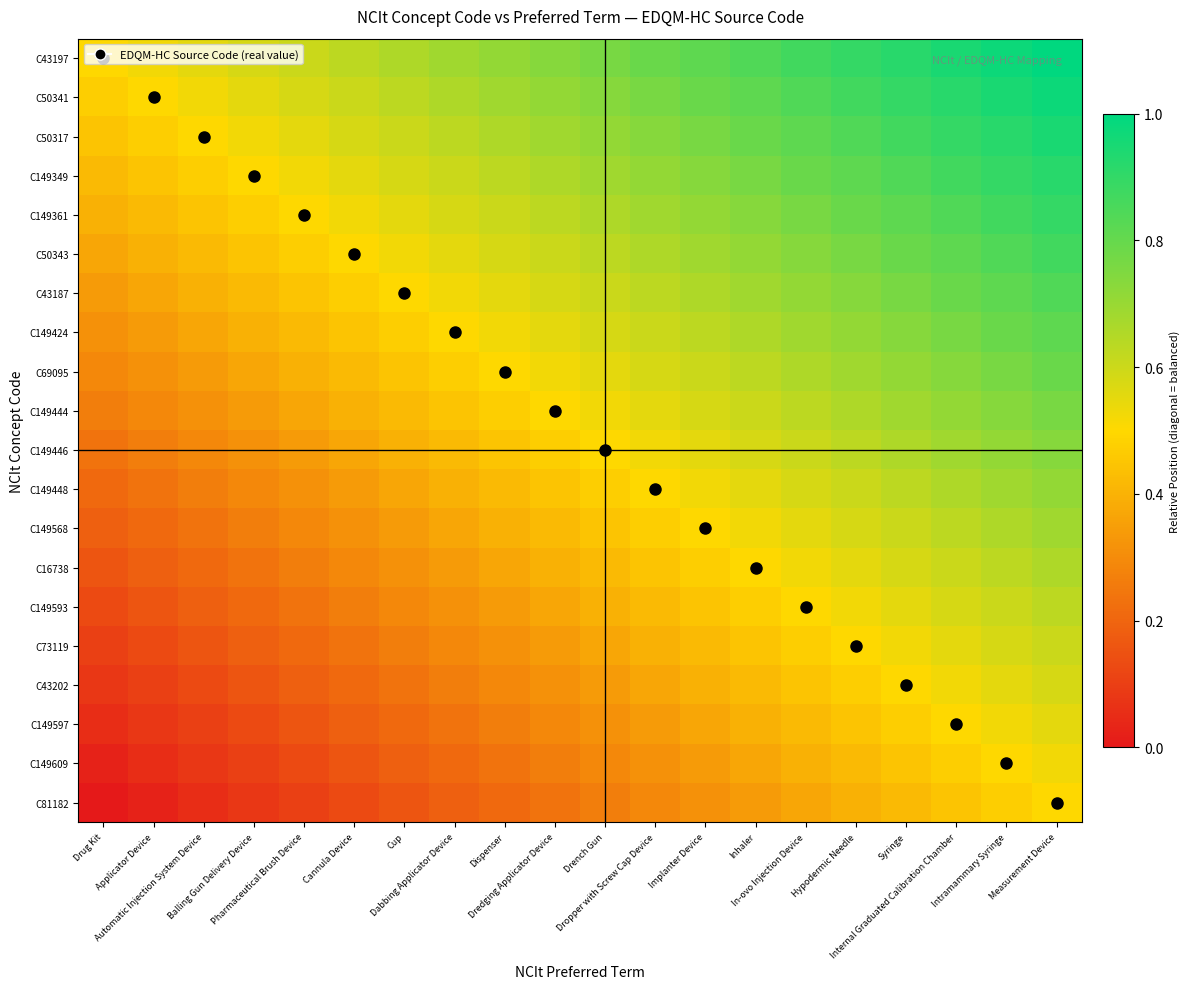

At which category does the chart reach its minimum across all series?

Drug Kit